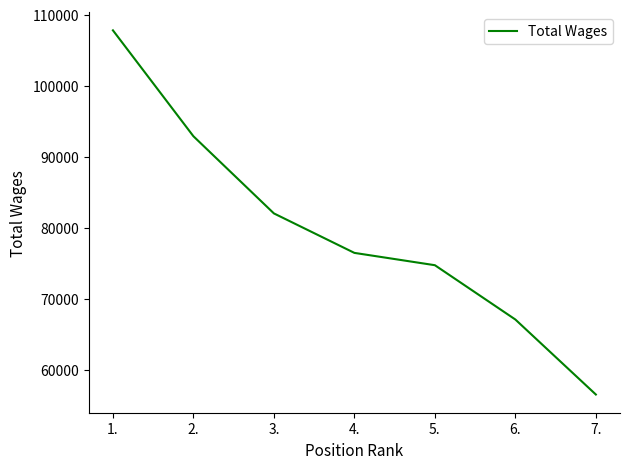

What is the approximate value at 5., to the nearest 10?

74770